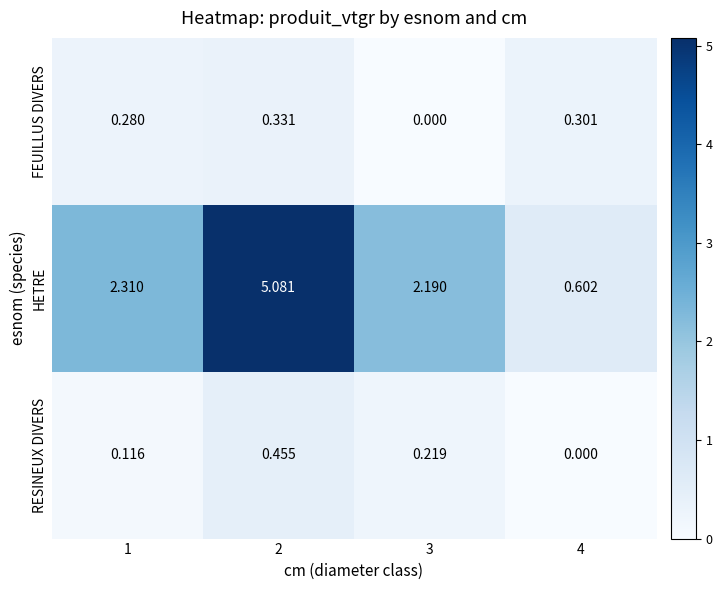

Is the value of HETRE at 2 greater than the value of FEUILLUS DIVERS at 2?

Yes